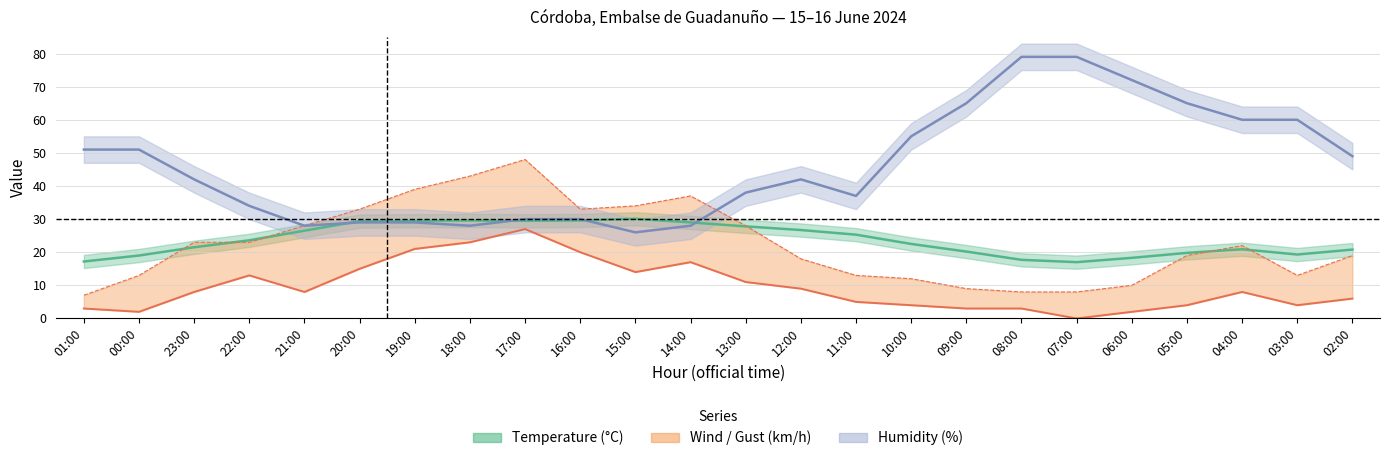

At which label is Temperature (°C) closest to 23?

10:00